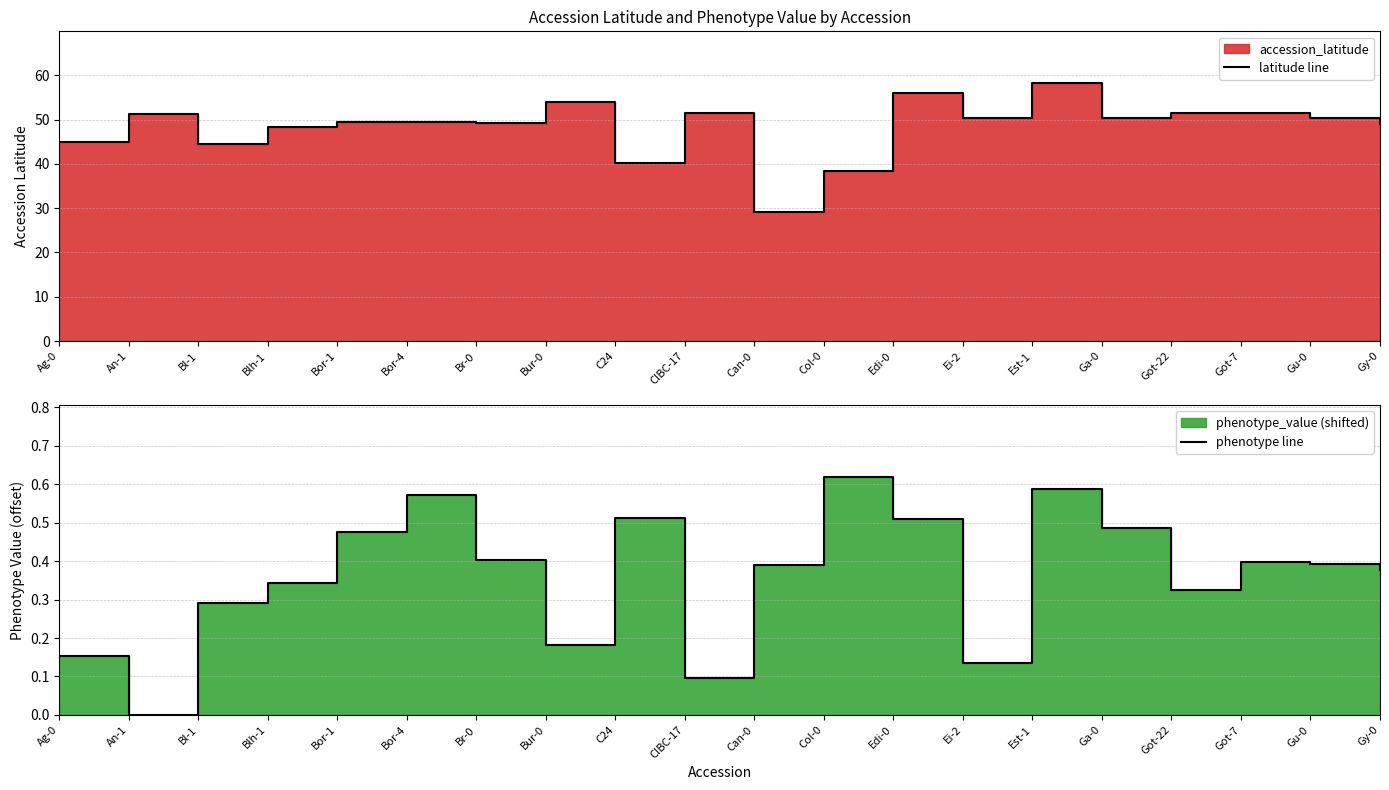

Which category has the lowest value in the phenotype line series?

An-1